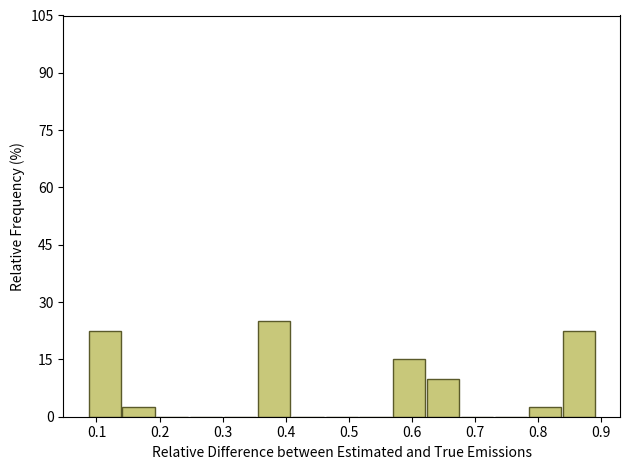

Which range on the x-axis has the tallest bar?

0.36 to 0.41